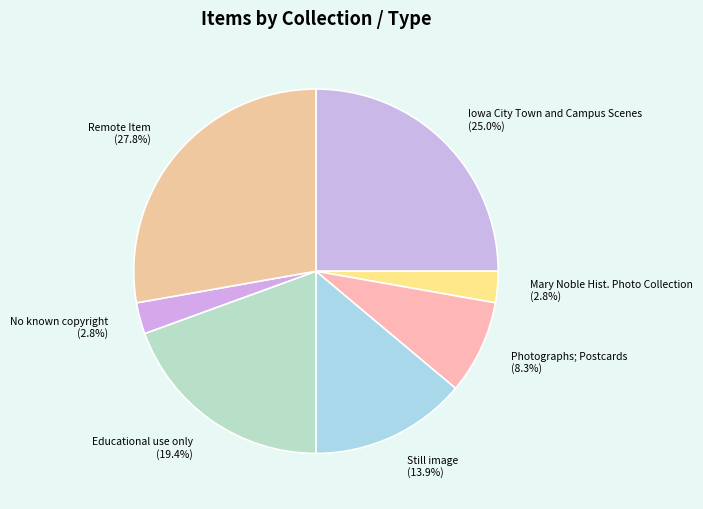

How much of the chart is everything except Still image?

86.1%